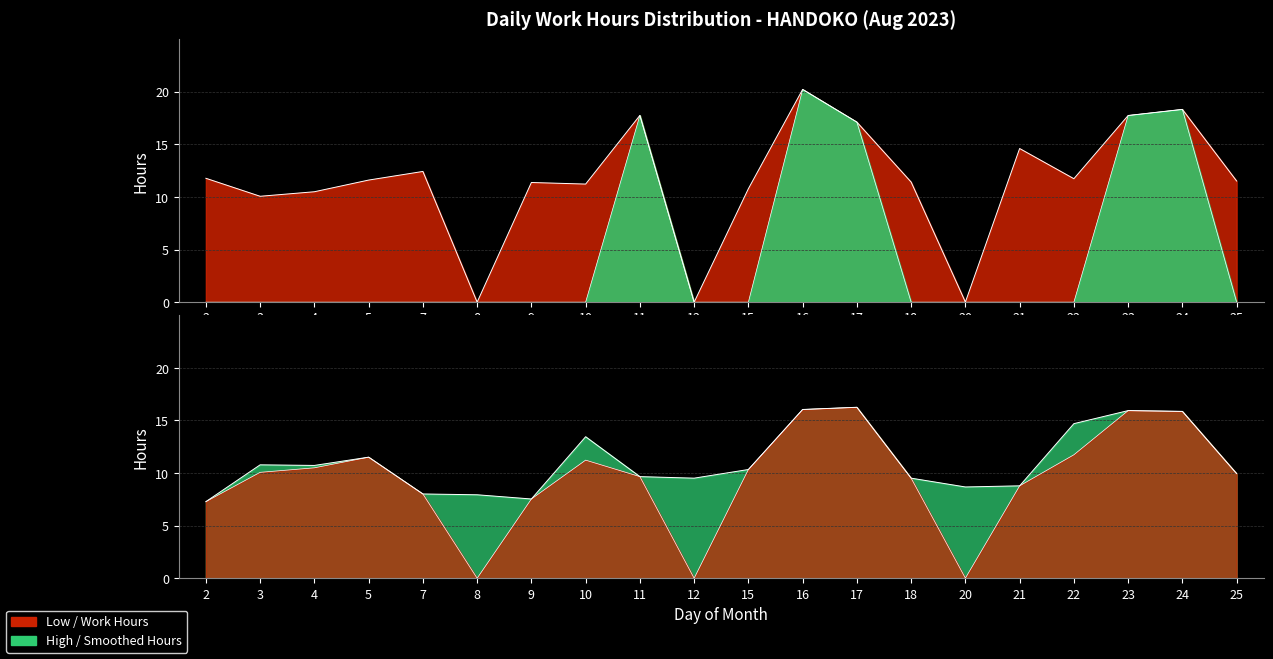

Approximately how many times larger is the value at 16 compared to 11?

1.1